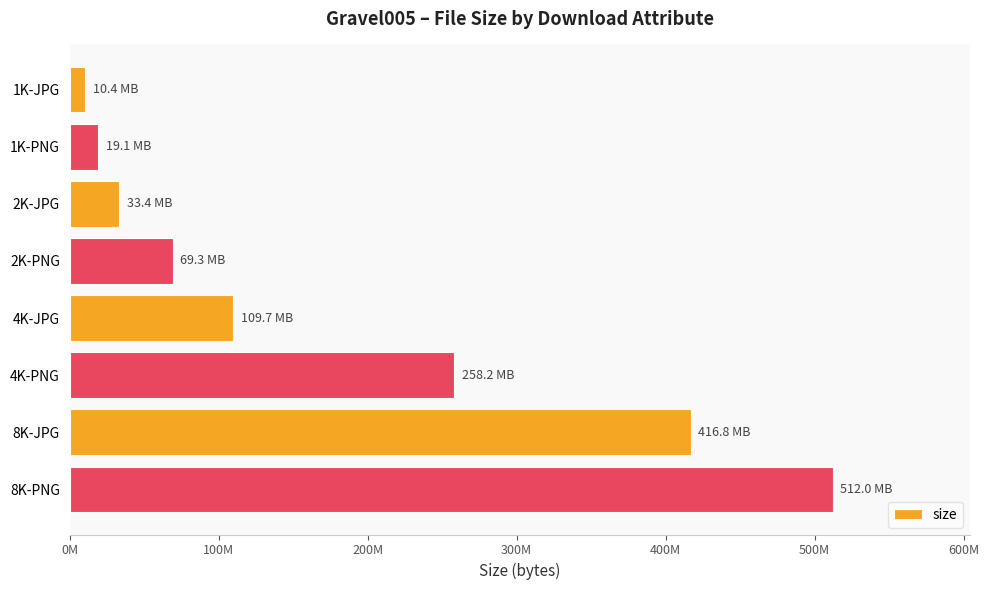

Count the number of values greater than 109652142.

3